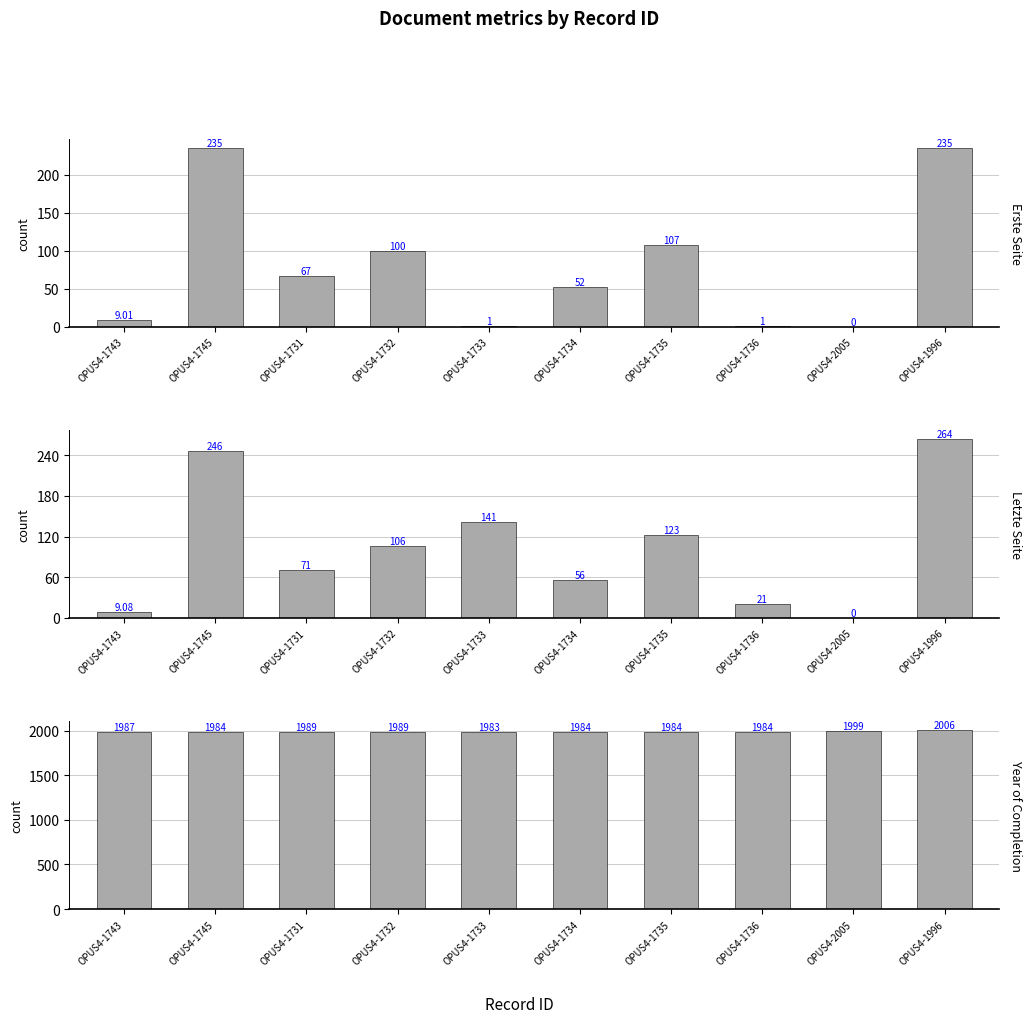

True or false: Year of Completion has a value of 544.4 at OPUS4-1731.

False